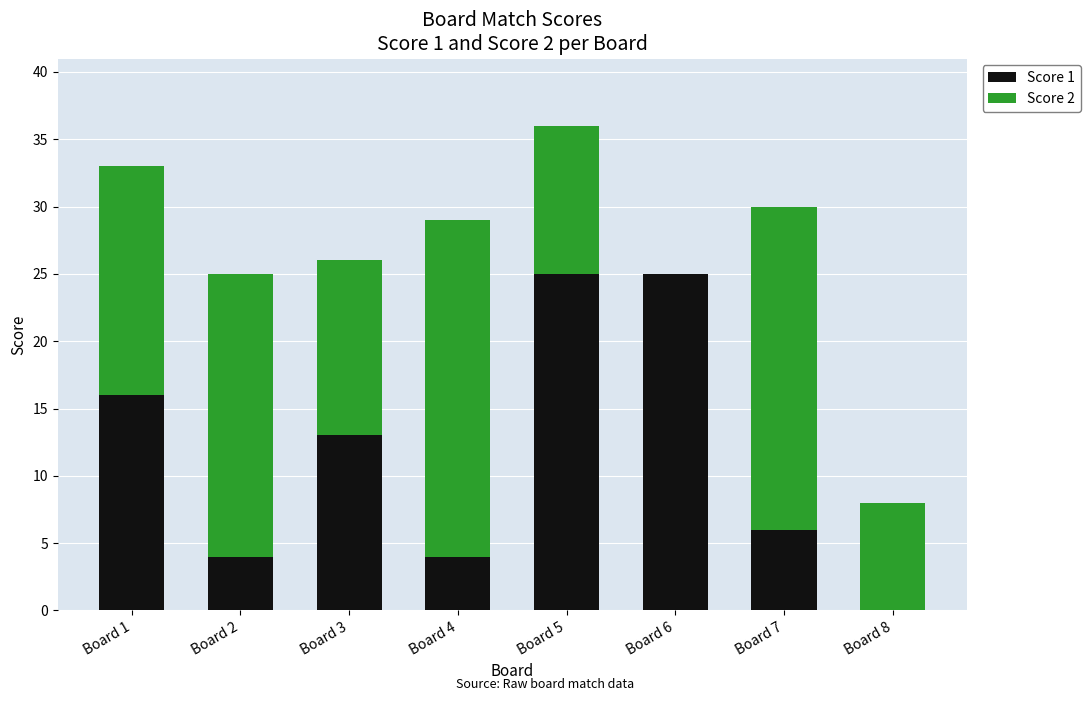

Count the number of data series in this chart.

2